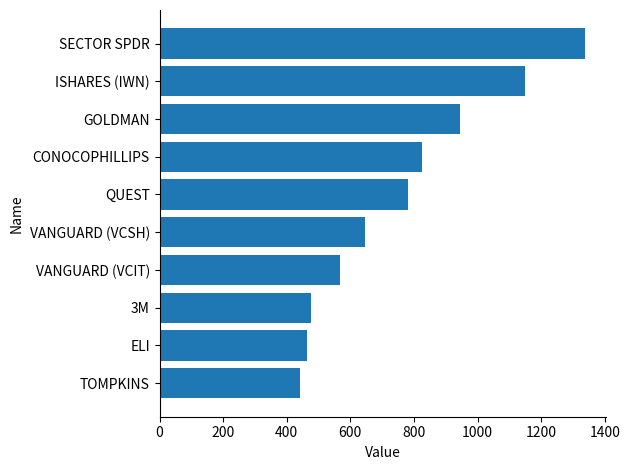

What is the sum of the values at ELI and ISHARES (IWN)?

1612